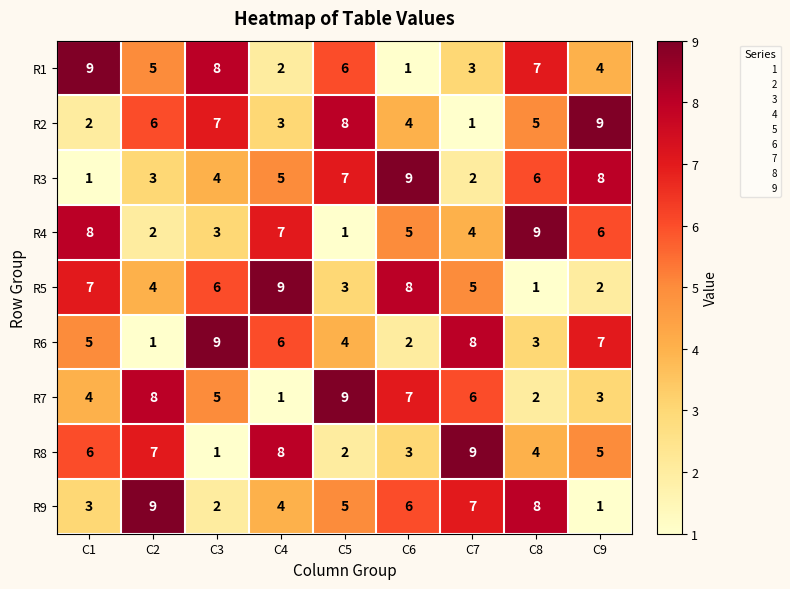

At which label does R8 first exceed 5?

C1